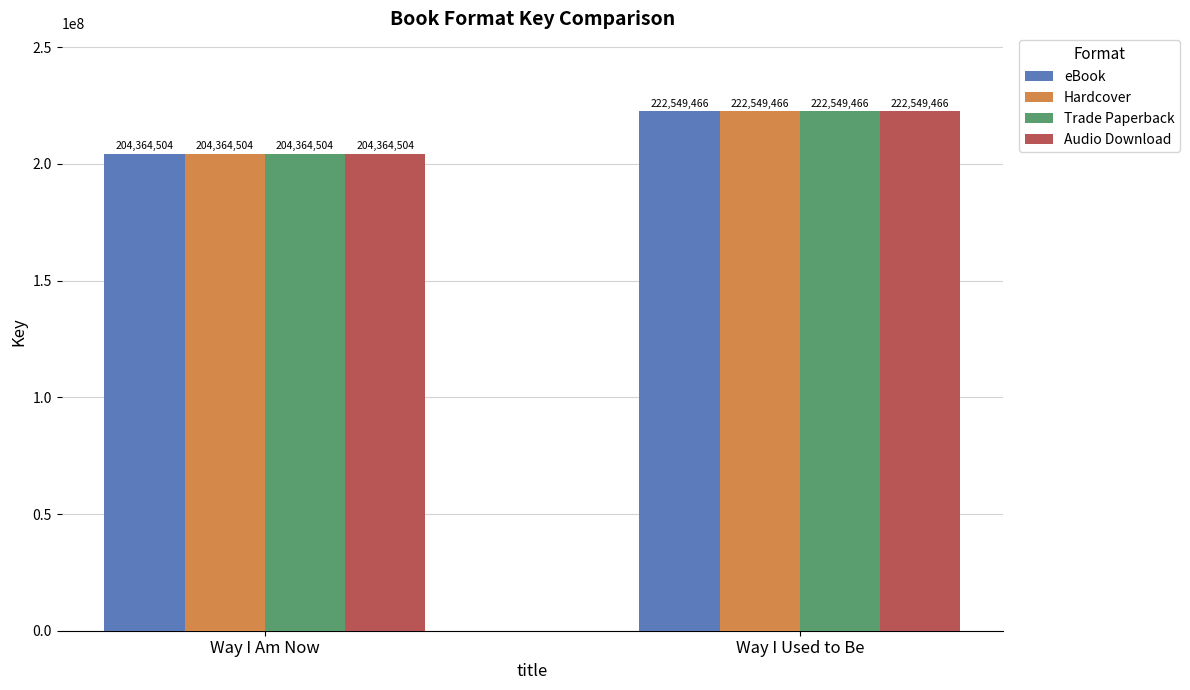

Which label corresponds to the largest value in the chart?

Way I Used to Be